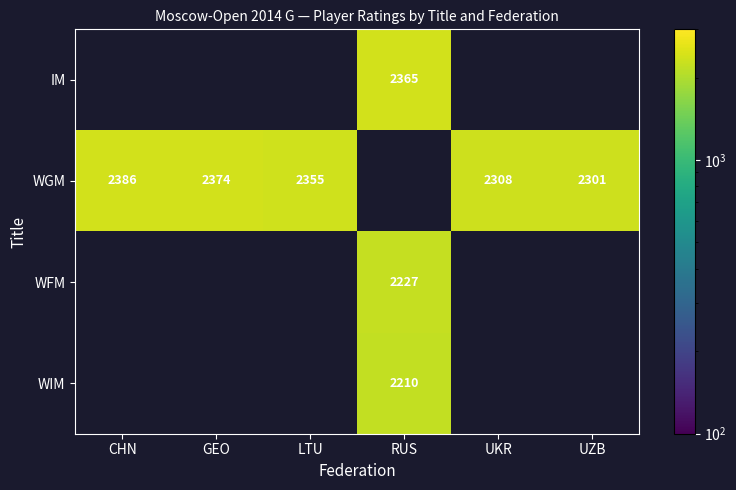

The value of IM at RUS is 3674. True or false?

False